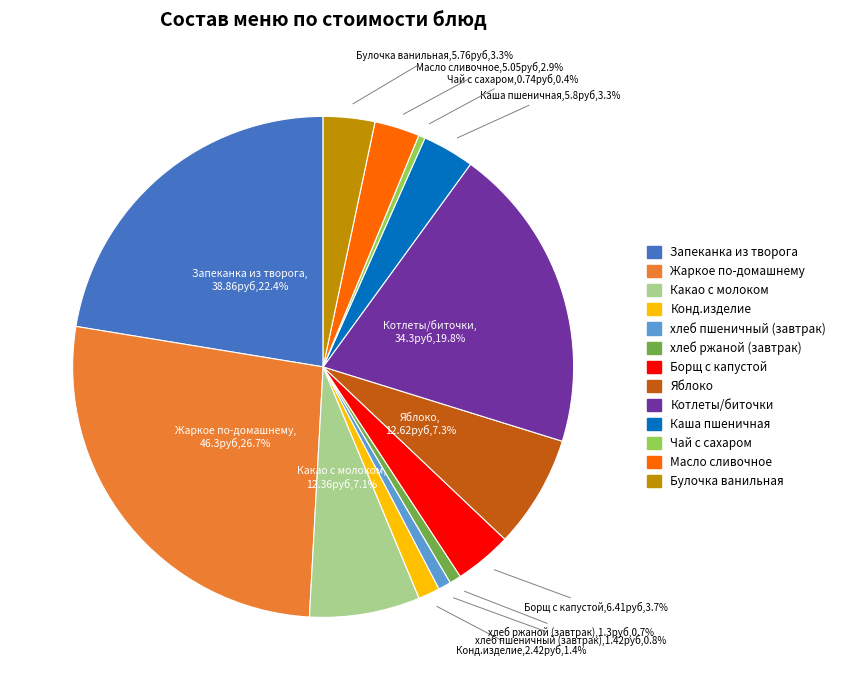

To the nearest percent, what is the difference between the Борщ с капустой and хлеб ржаной (завтрак) slice percentages?

3%